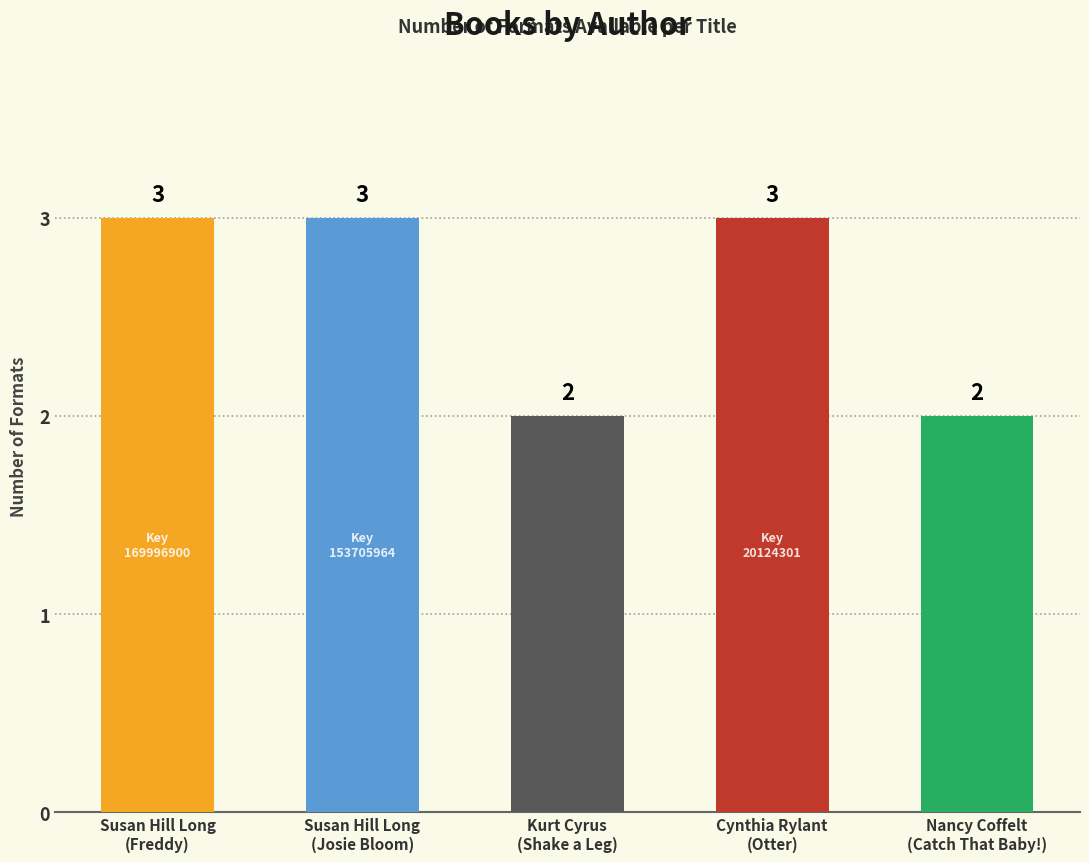

Are the bars horizontal?

No